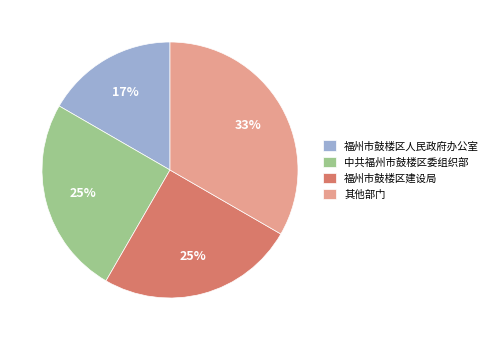

Count the number of slices in the pie.

4